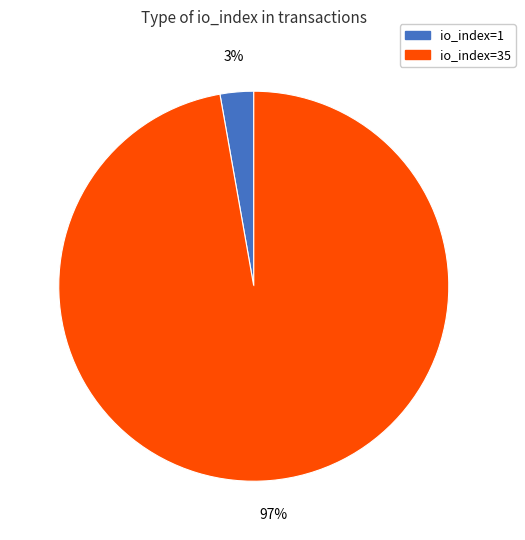

Between io_index=35 and io_index=1, which is larger?

io_index=35